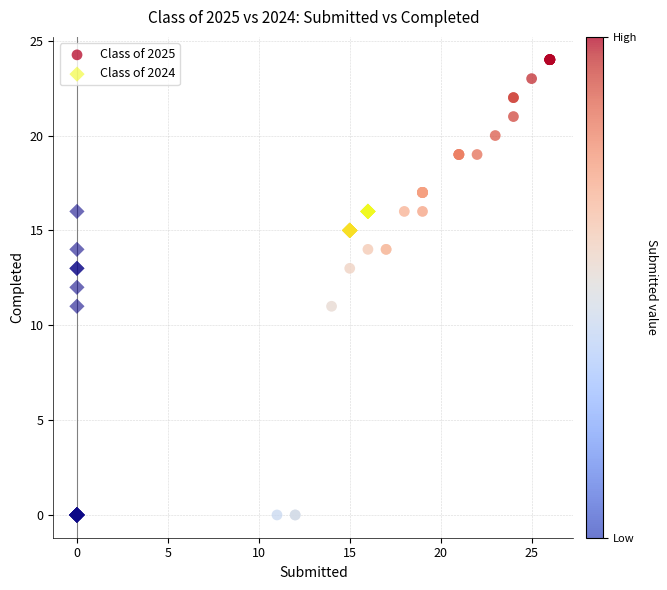

Which series has the largest Y range (max minus min)?

Class of 2025